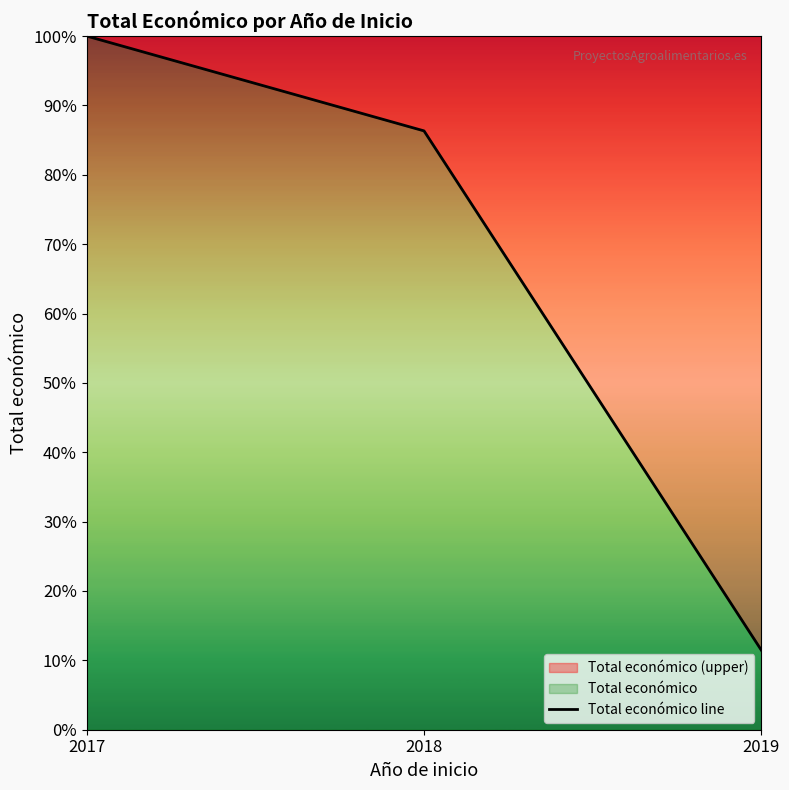

Rank the categories by value from highest to lowest.

2017, 2018, 2019